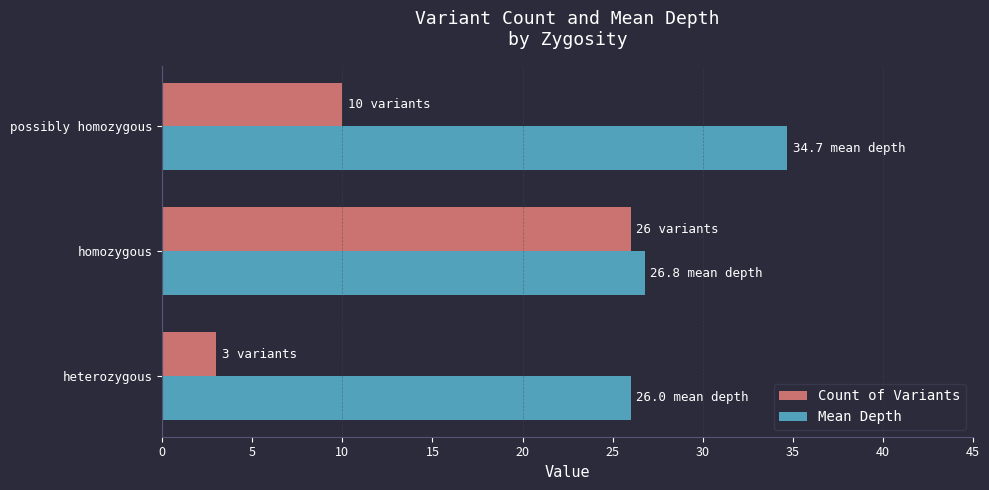

At which label is Count of Variants closest to 14?

possibly homozygous